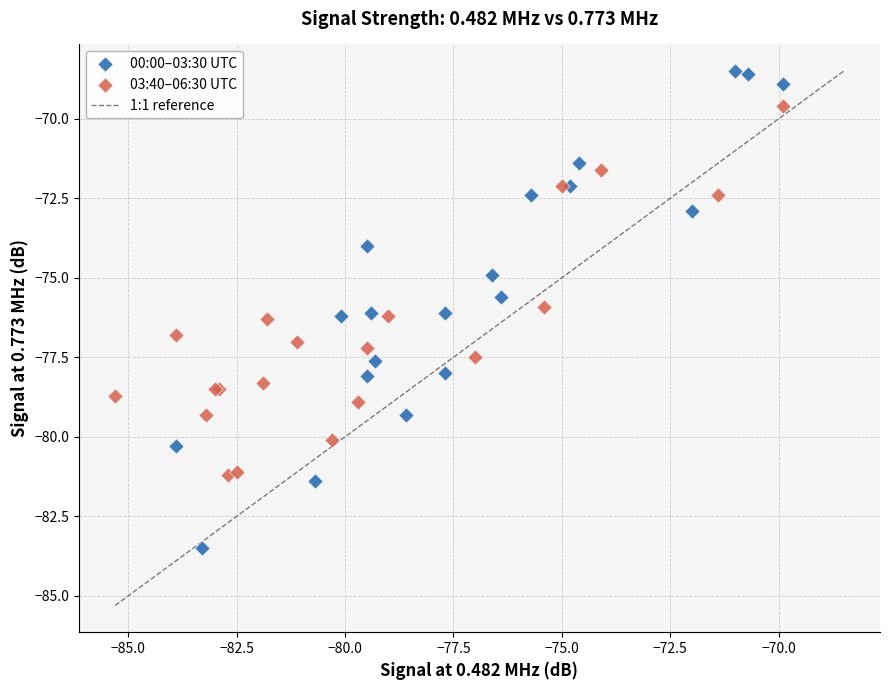

Which series contains the lowest Y value?

00:00–03:30 UTC